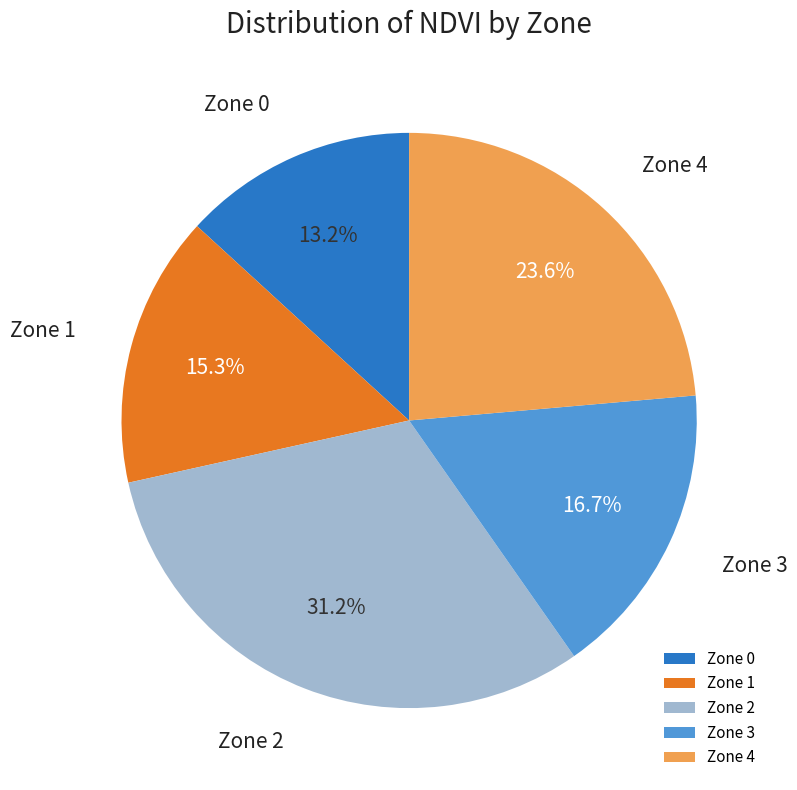

Approximately how many times larger is the value at Zone 3 compared to Zone 4?

0.7